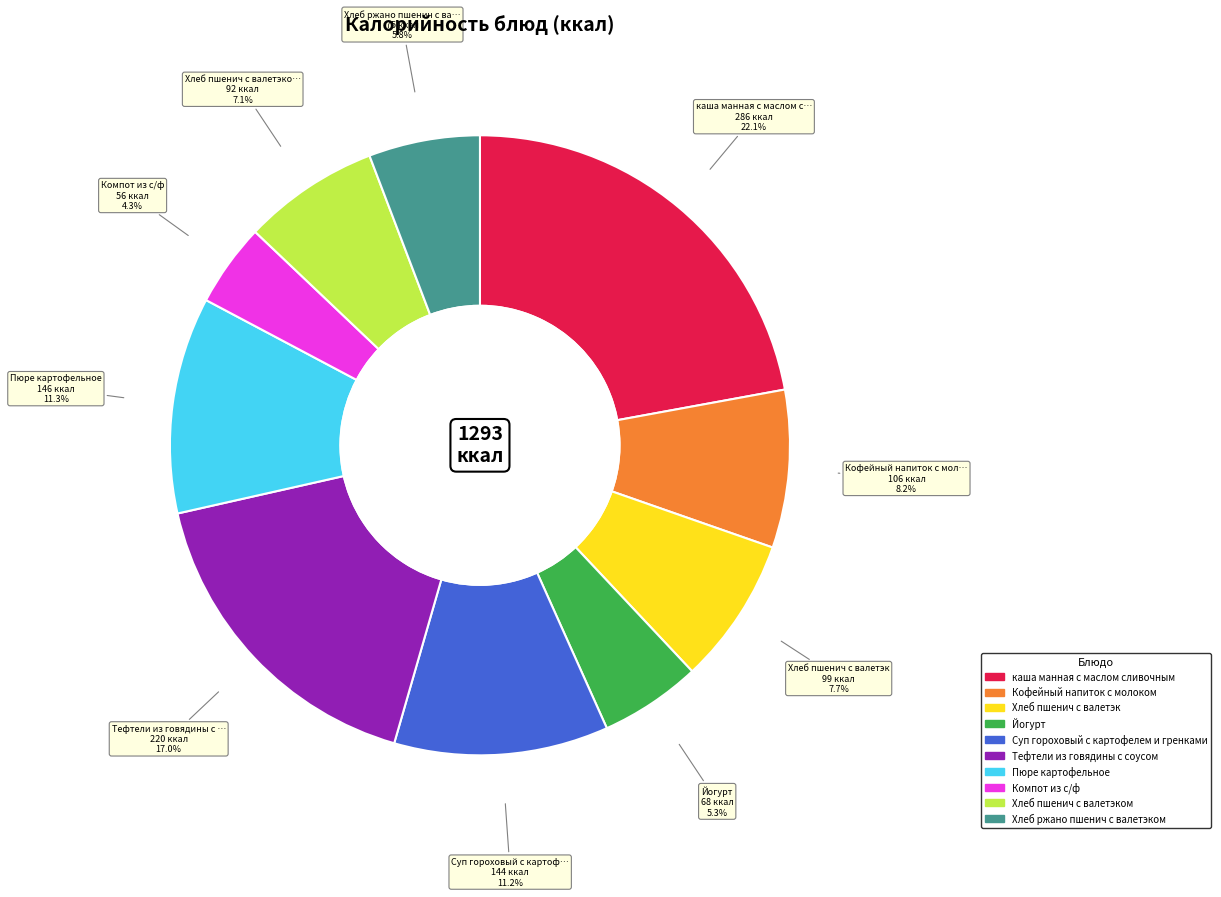

Does any single category account for the majority?

No